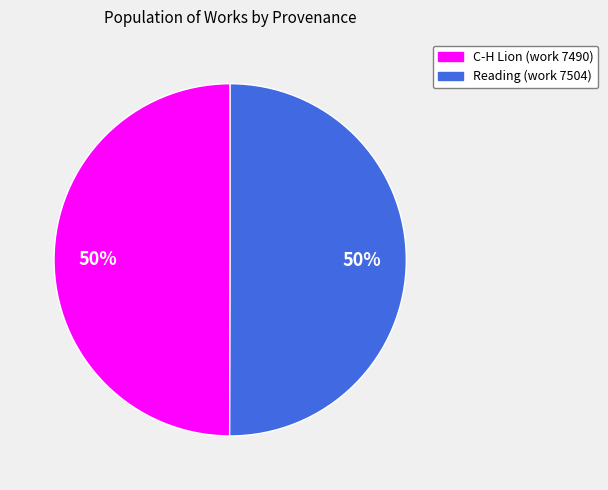

To the nearest percent, what is the combined percentage of C-H Lion (work 7490) and Reading (work 7504)?

100%